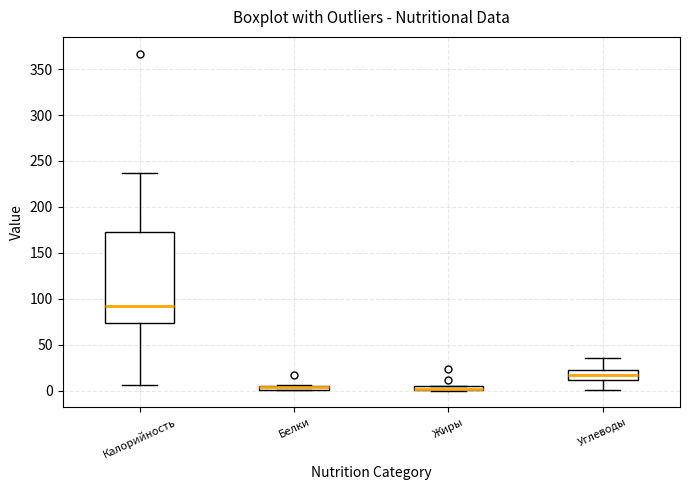

Where is the lower edge of the box for Белки on the y-axis? The values are not printed on the chart, so give them approximately, as read against the axis.

0